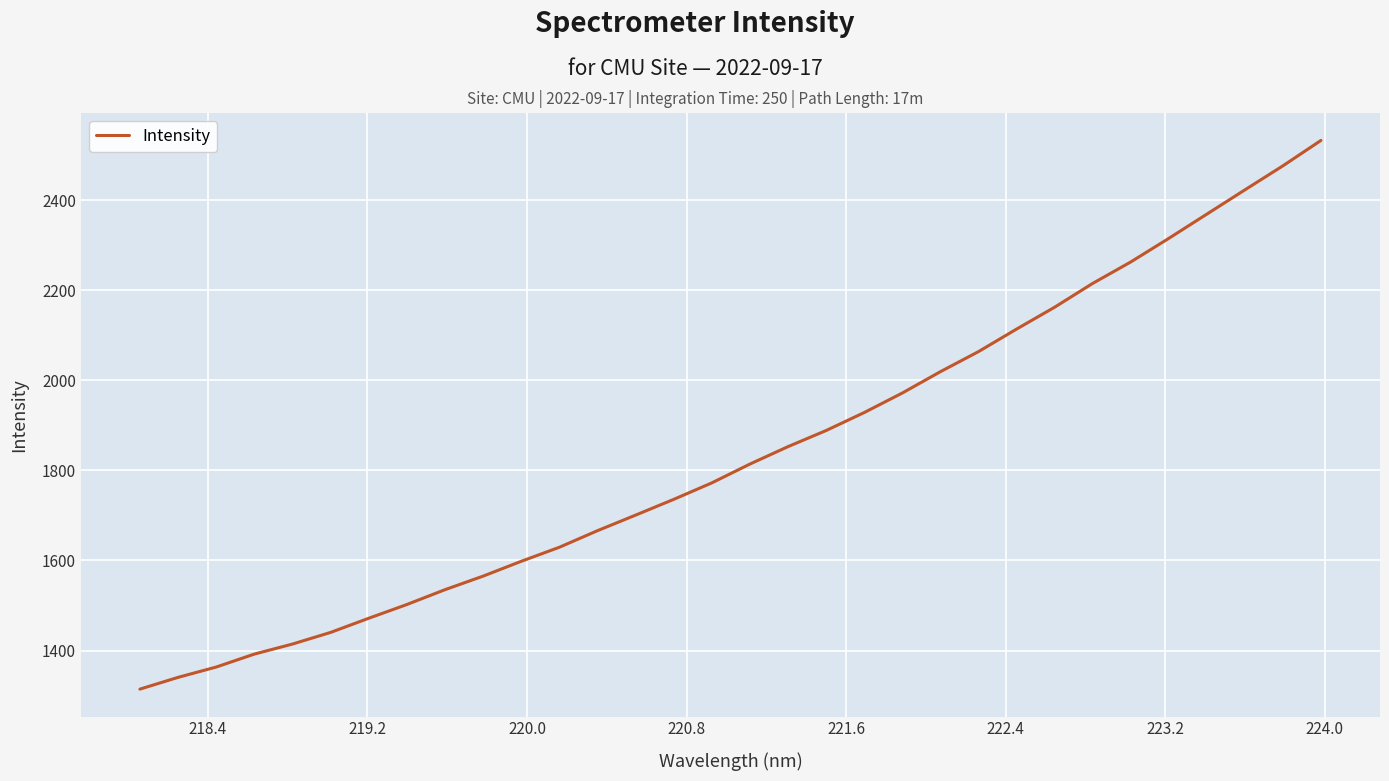

Does the chart have visible grid lines?

Yes